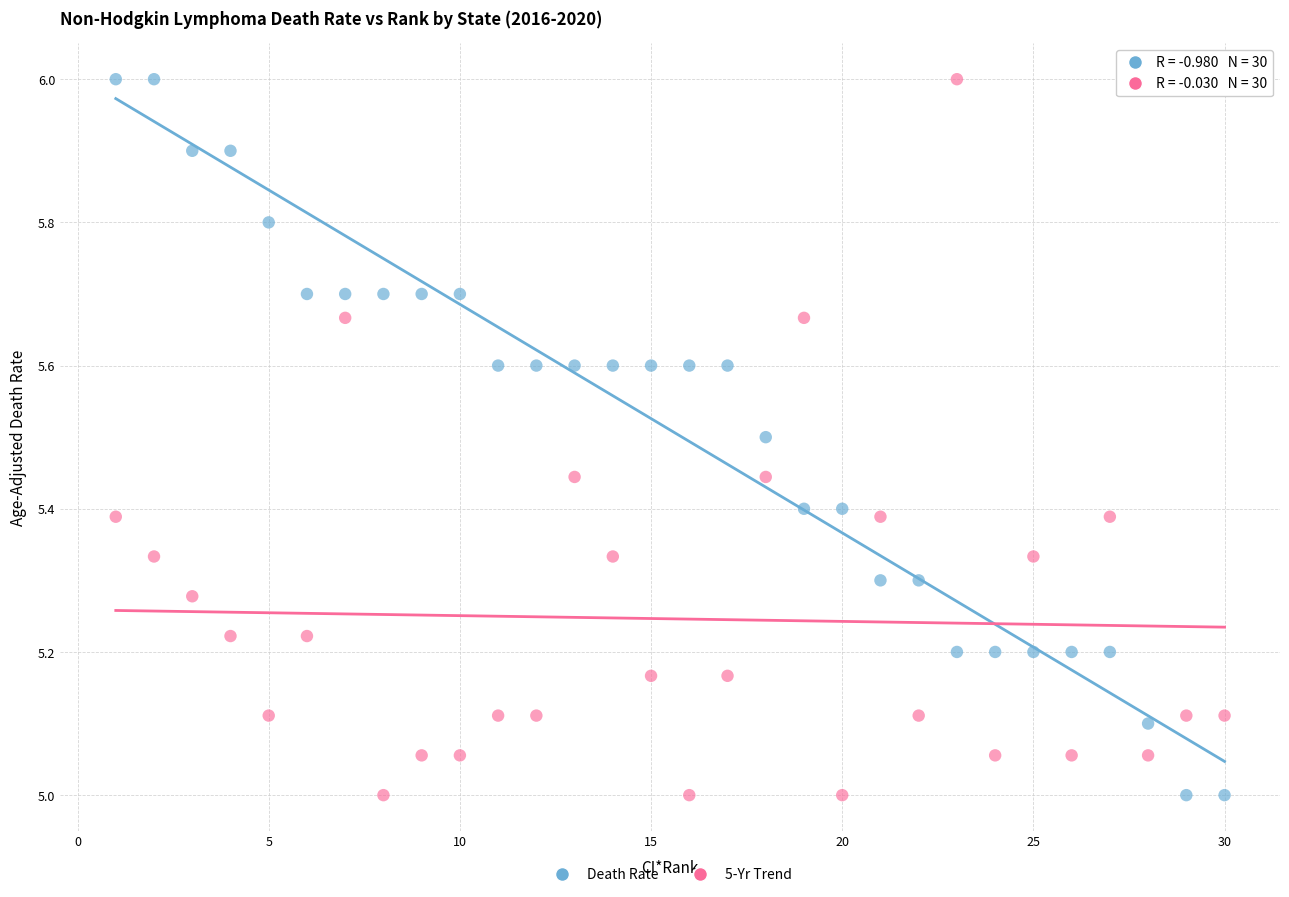

Across all data points, what is the range of X values (max minus min)?

29.0